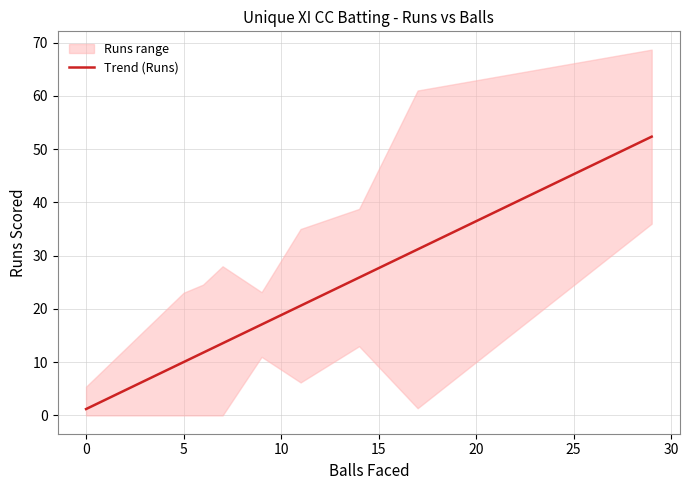

Reading left to right, transcribe all the data shown in this chart.

1.2	1.2	1.2	10.0	11.8	13.5	17.1	20.6	25.9	31.2	52.3